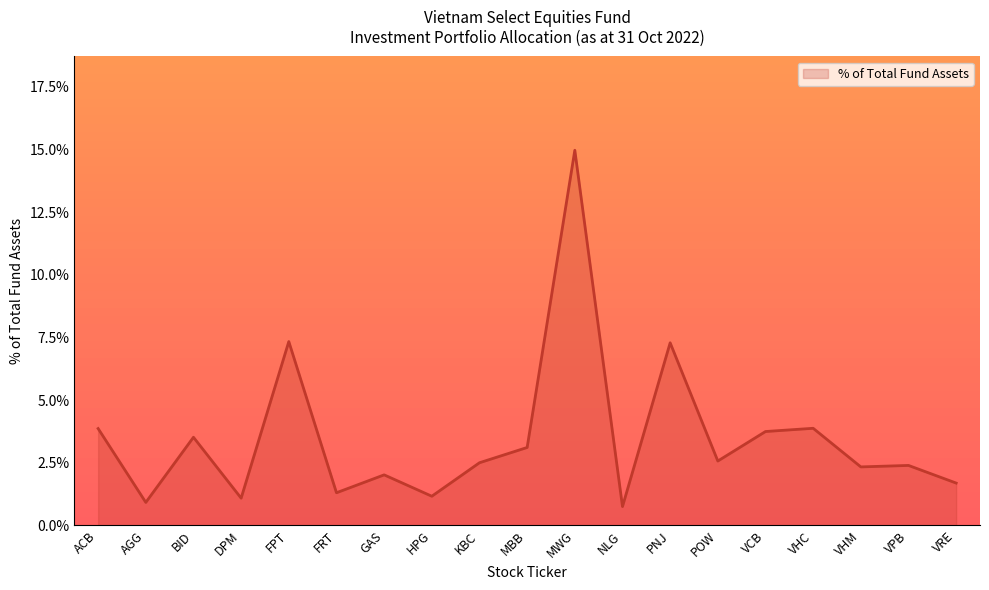

Rank the categories by value from highest to lowest.

MWG, FPT, PNJ, VHC, ACB, VCB, BID, MBB, POW, KBC, VPB, VHM, GAS, VRE, FRT, HPG, DPM, AGG, NLG